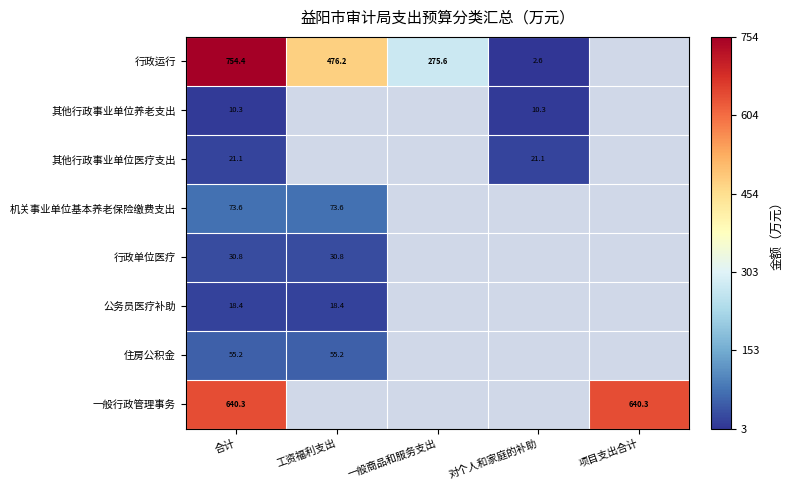

At which category is the sum across all series the highest?

合计